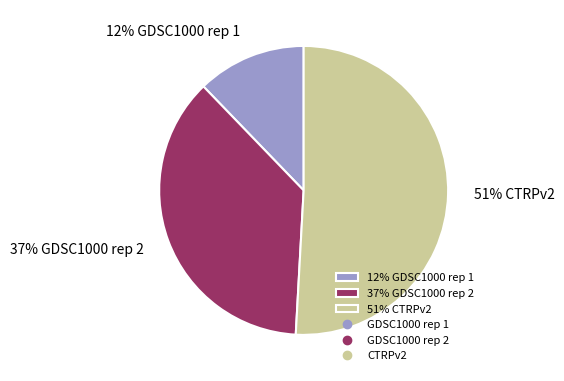

Combined, do 12% GDSC1000 rep 1 and 51% CTRPv2 account for over 50%?

Yes